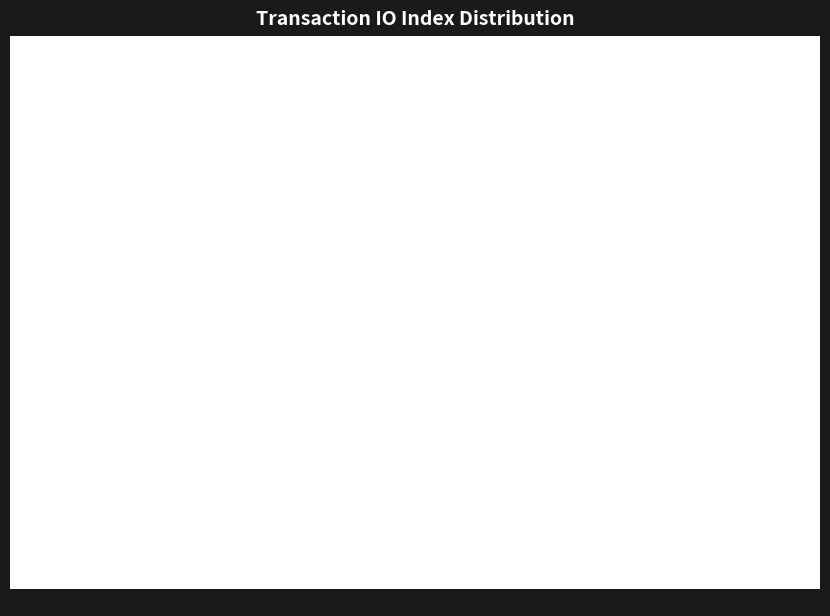

Which slice is the largest?

Regular (io_index=4)